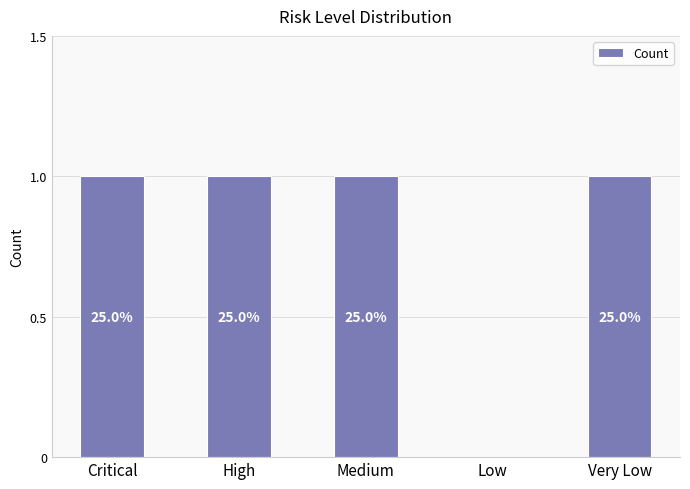

What is the sum of the values at Critical and Low?

1